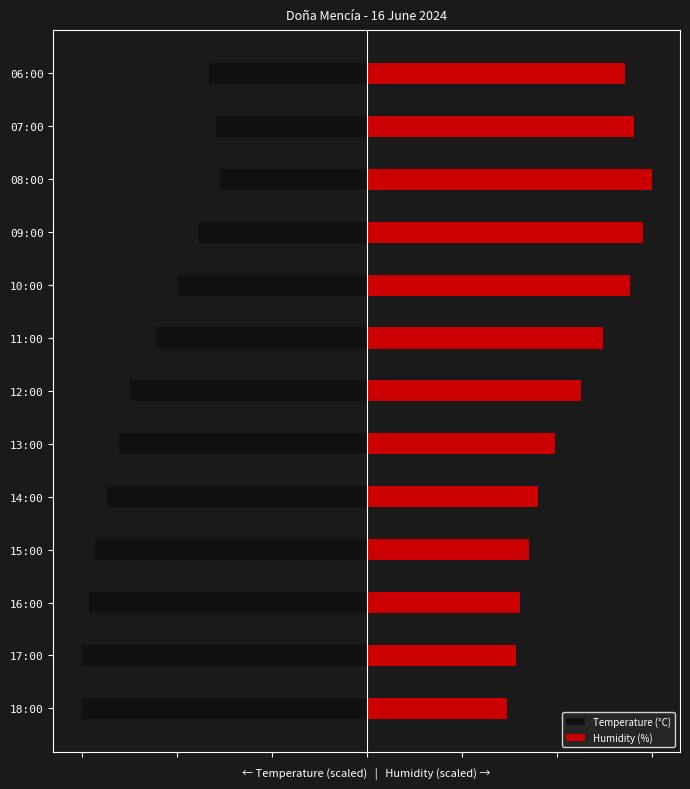

Between 14:00 and 13:00, which series saw the biggest shift?

Humidity (%)